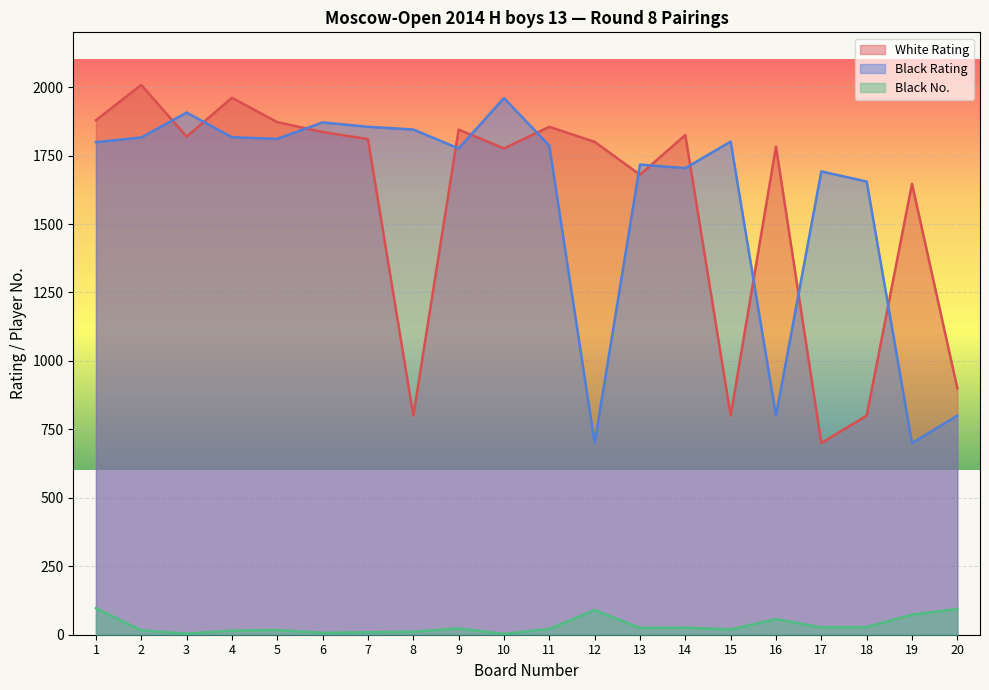

What is the difference between the maximum and minimum values in the Black No. series?

94